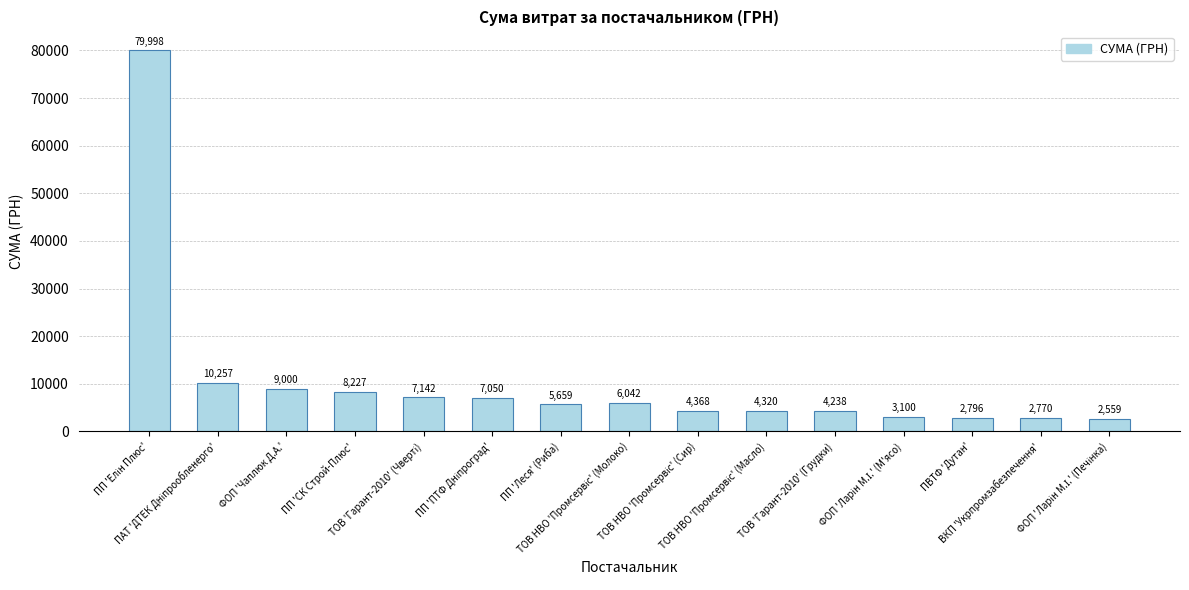

Does the chart contain stacked bars?

No